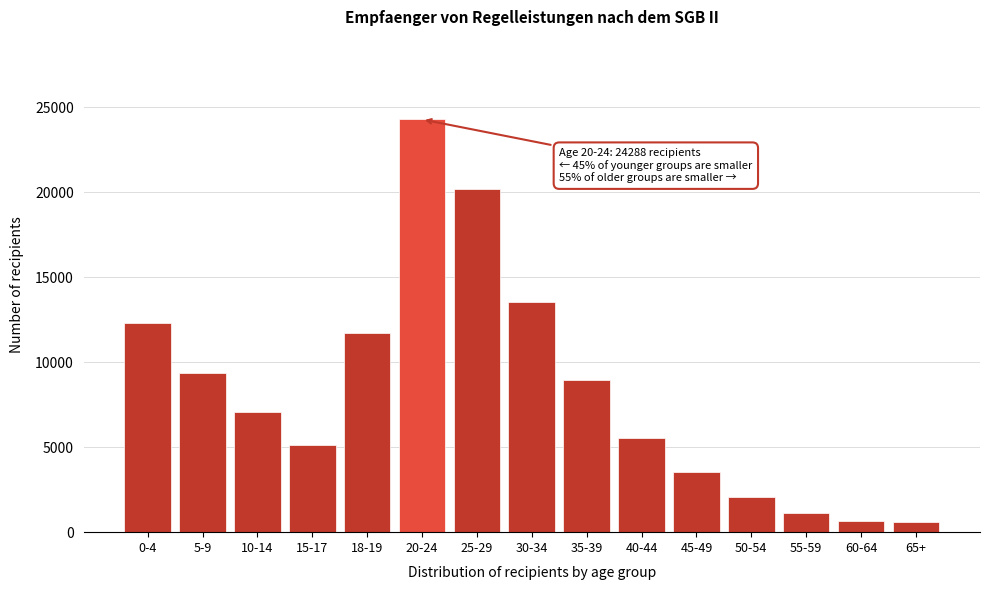

What is the difference between the second highest and second lowest values?

19536